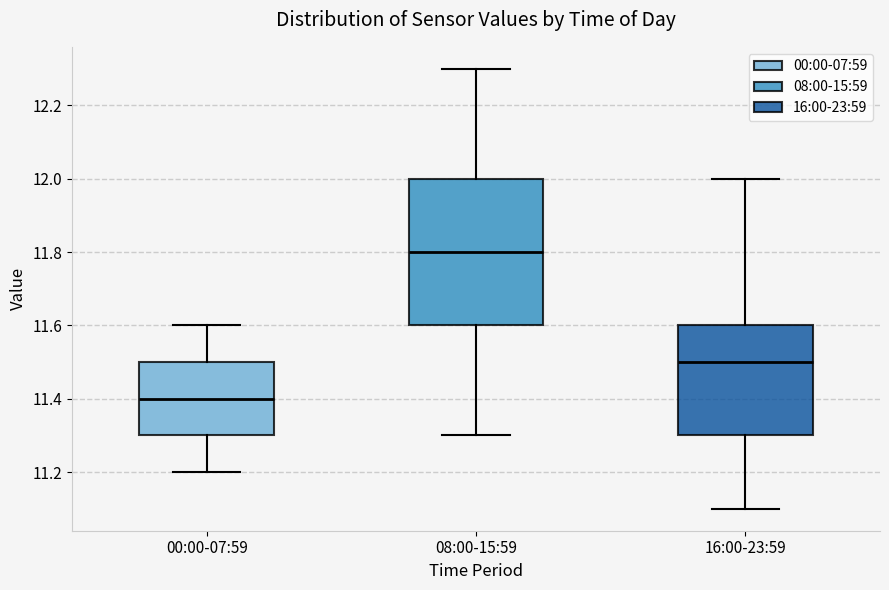

Reading left to right, read every box against the y-axis: the position of its median line, the range the box covers, and the ends of its whiskers. The values are not printed on the chart, so give them approximately, as read against the axis.

00:00-07:59: median 11.4, box 11.3 to 11.5, whiskers 11.2 to 11.6
08:00-15:59: median 11.8, box 11.6 to 12.0, whiskers 11.3 to 12.3
16:00-23:59: median 11.5, box 11.3 to 11.6, whiskers 11.1 to 12.0